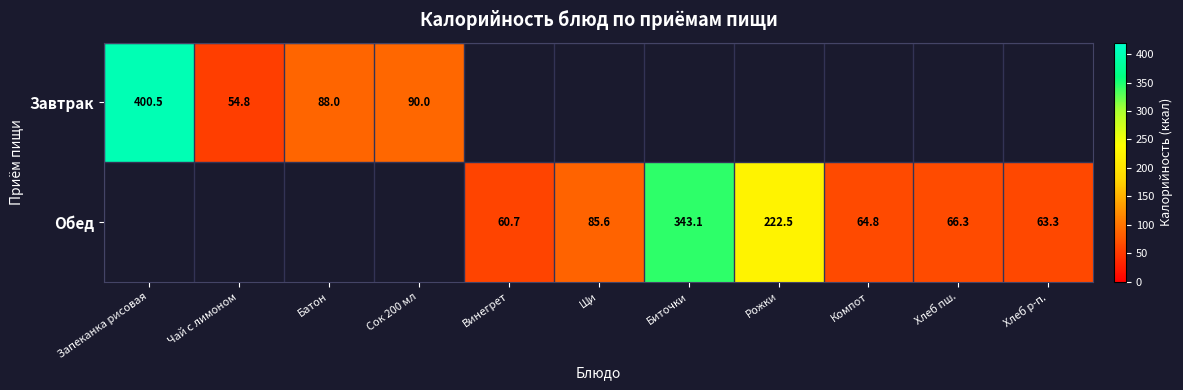

Is the value of Обед at Хлеб р-п. greater than the value of Завтрак at Чай с лимоном?

Yes